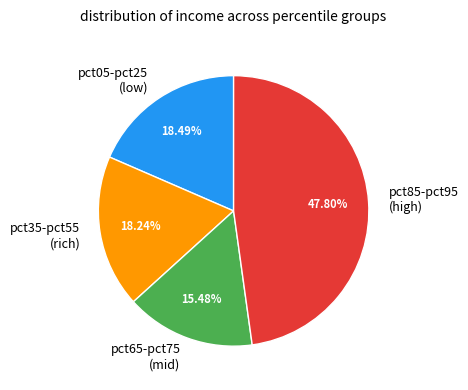

Is there any slice that represents more than half of the pie?

No